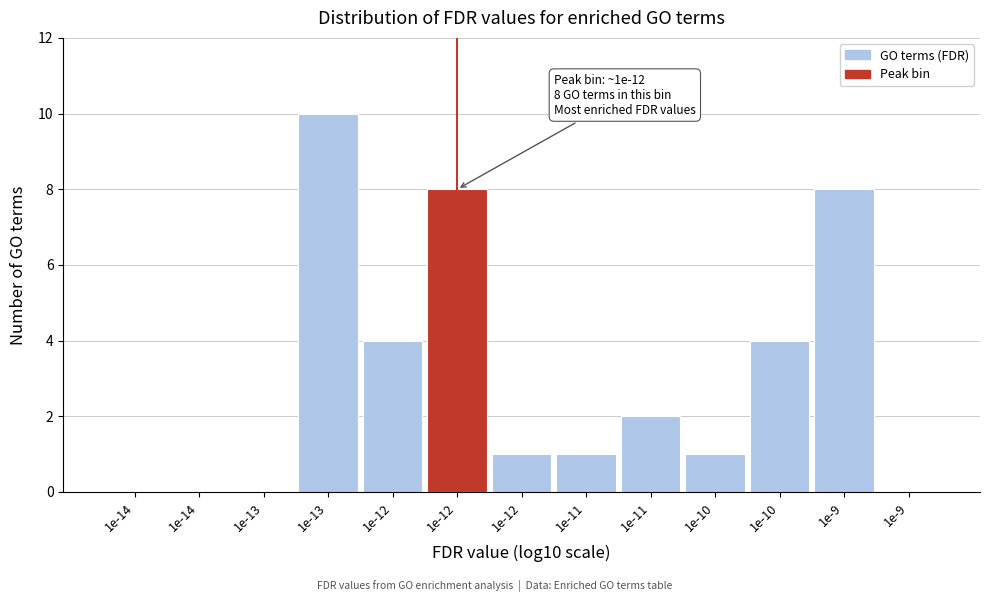

How many distinct data groups are displayed?

1